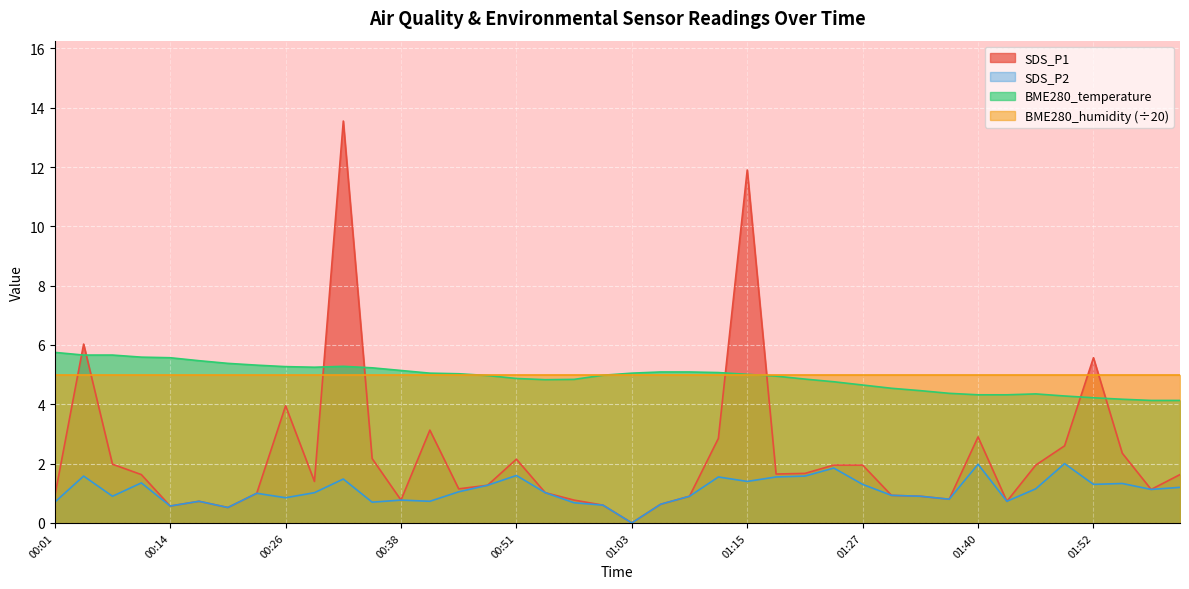

True or false: SDS_P2 and BME280_temperature cross at least once.

False